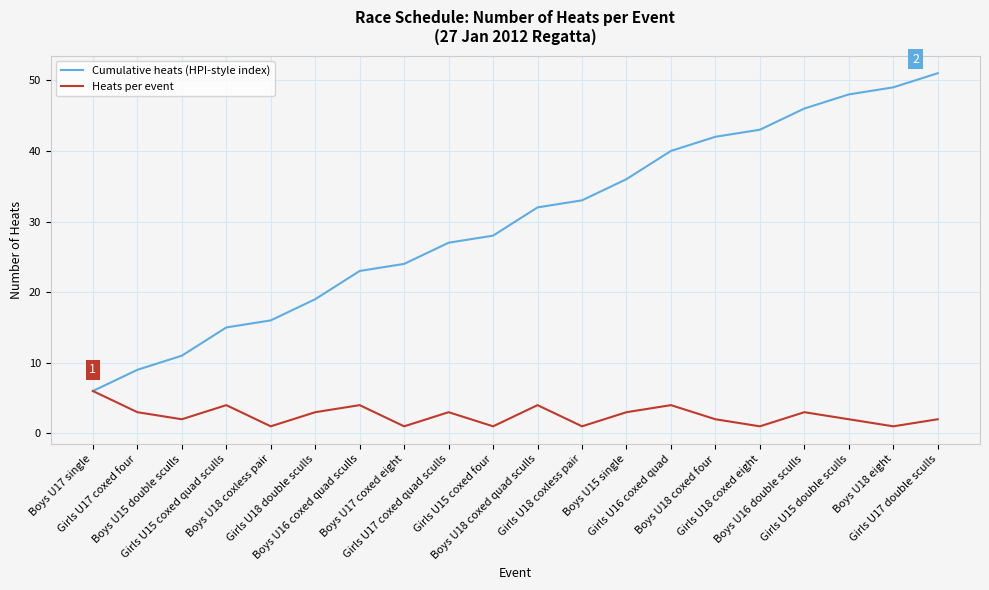

Reading left to right, transcribe all the data shown in this chart.

Cumulative heats (HPI-style index): Boys U17 single=6	Girls U17 coxed four=9	Boys U15 double sculls=11	Girls U15 coxed quad sculls=15	Boys U18 coxless pair=16	Girls U18 double sculls=19	Boys U16 coxed quad sculls=23	Boys U17 coxed eight=24	Girls U17 coxed quad sculls=27	Girls U15 coxed four=28	Boys U18 coxed quad sculls=32	Girls U18 coxless pair=33	Boys U15 single=36	Girls U16 coxed quad=40	Boys U18 coxed four=42	Girls U18 coxed eight=43	Boys U16 double sculls=46	Girls U15 double sculls=48	Boys U18 eight=49	Girls U17 double sculls=51
Heats per event: Boys U17 single=6	Girls U17 coxed four=3	Boys U15 double sculls=2	Girls U15 coxed quad sculls=4	Boys U18 coxless pair=1	Girls U18 double sculls=3	Boys U16 coxed quad sculls=4	Boys U17 coxed eight=1	Girls U17 coxed quad sculls=3	Girls U15 coxed four=1	Boys U18 coxed quad sculls=4	Girls U18 coxless pair=1	Boys U15 single=3	Girls U16 coxed quad=4	Boys U18 coxed four=2	Girls U18 coxed eight=1	Boys U16 double sculls=3	Girls U15 double sculls=2	Boys U18 eight=1	Girls U17 double sculls=2